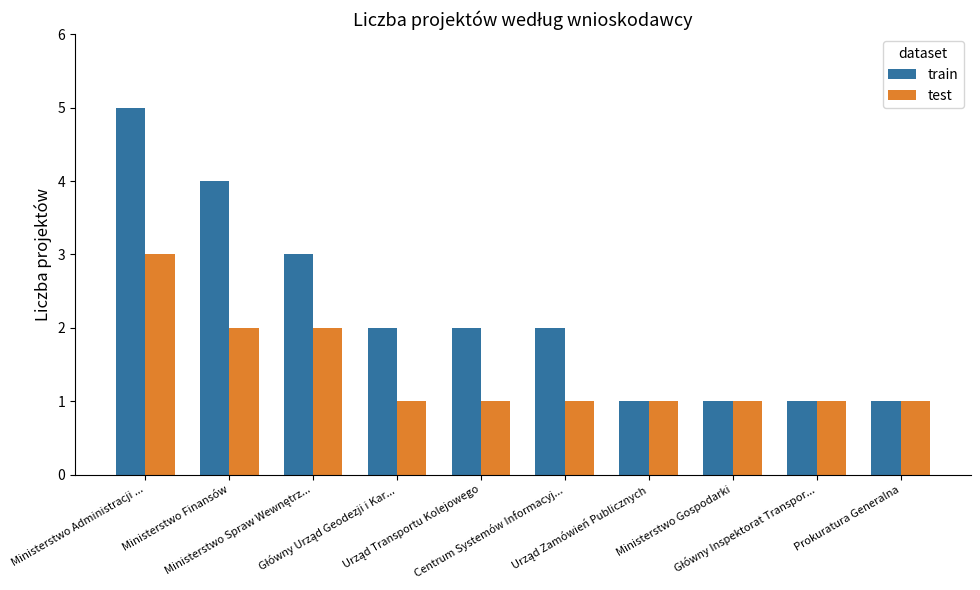

List the series in order of their peak value, lowest first.

test, train